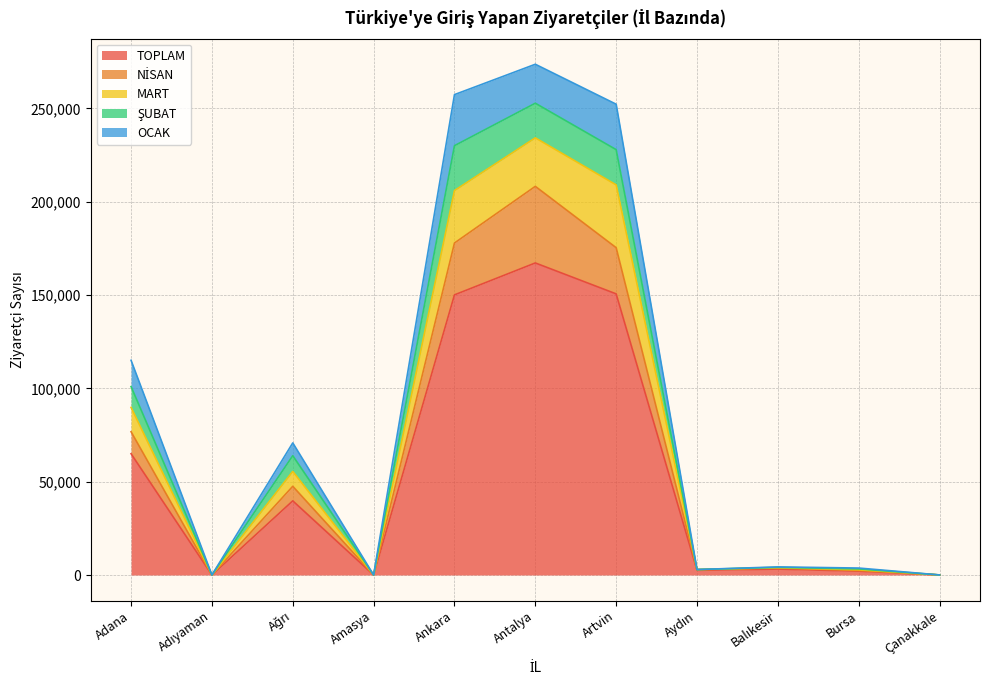

Does the chart have visible grid lines?

Yes